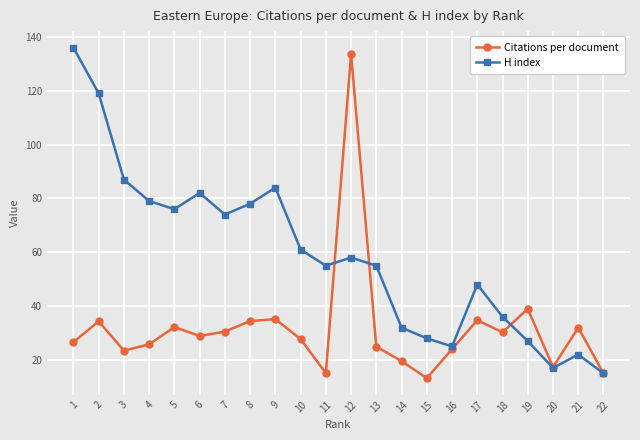

Which category has the highest value in the Citations per document series?

12